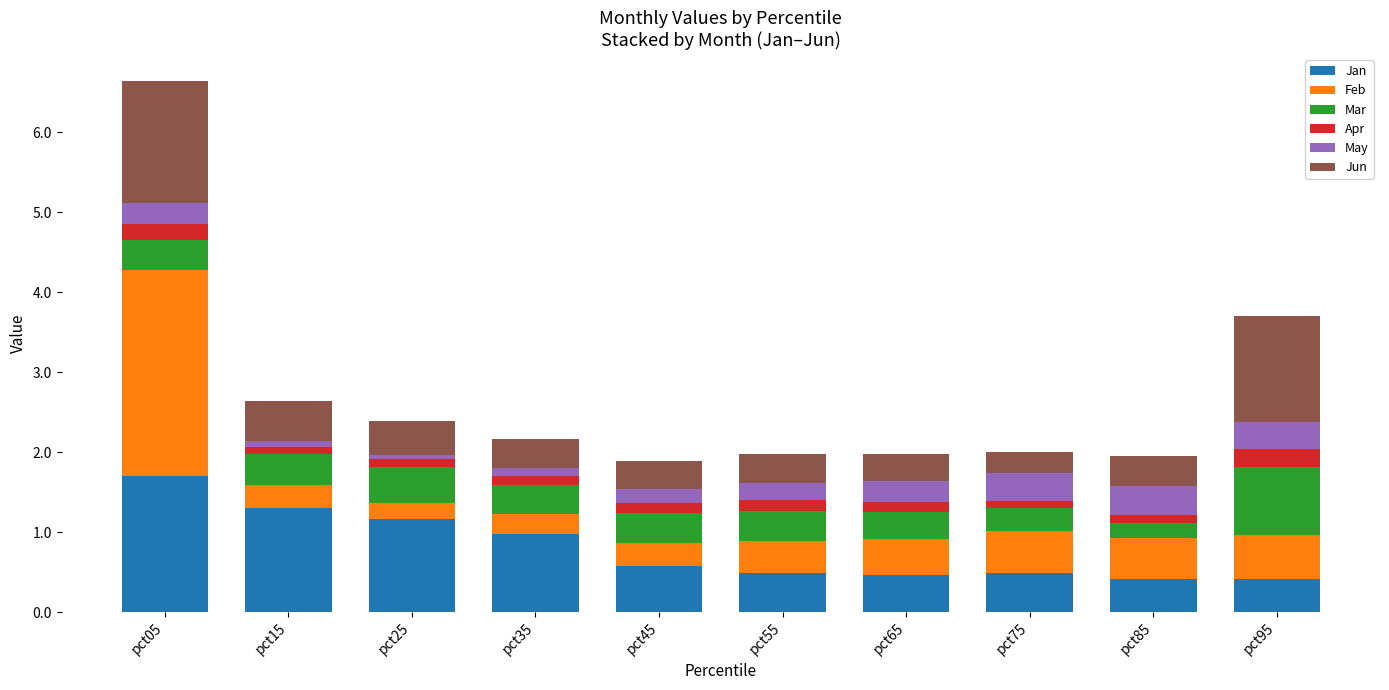

At which category is the sum across all series the highest?

pct05